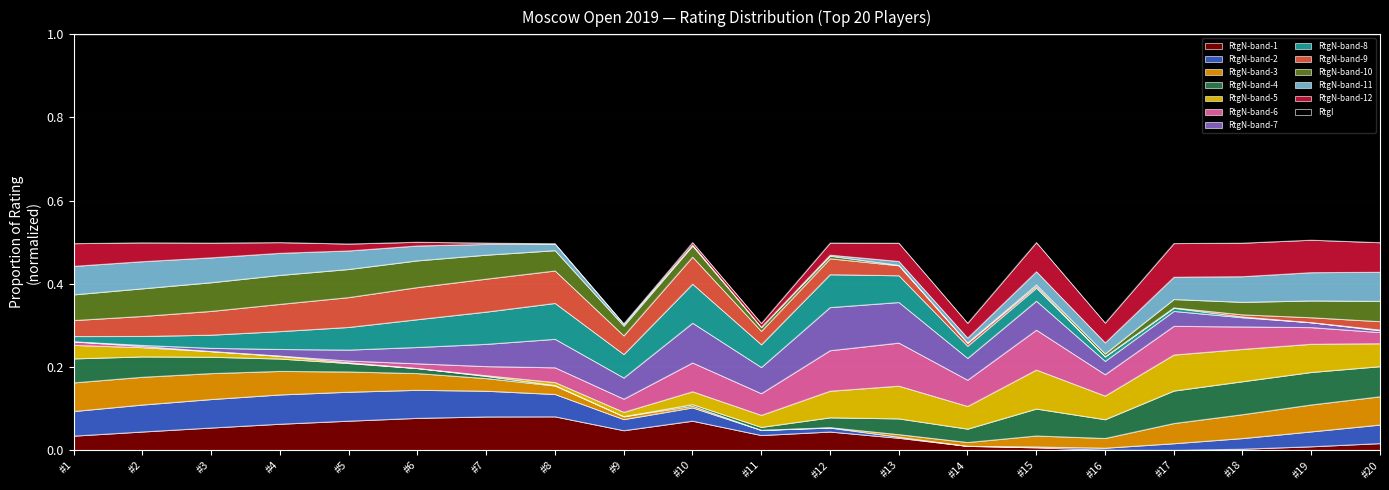

What are all the series names shown in the legend?

RtgN-band-1, RtgN-band-2, RtgN-band-3, RtgN-band-4, RtgN-band-5, RtgN-band-6, RtgN-band-7, RtgN-band-8, RtgN-band-9, RtgN-band-10, RtgN-band-11, RtgN-band-12, RtgI